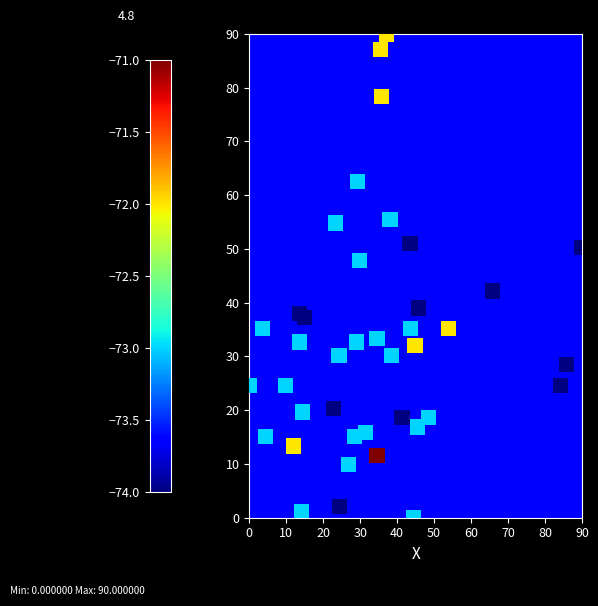

What is the range of Y values (max minus min)?

90.0